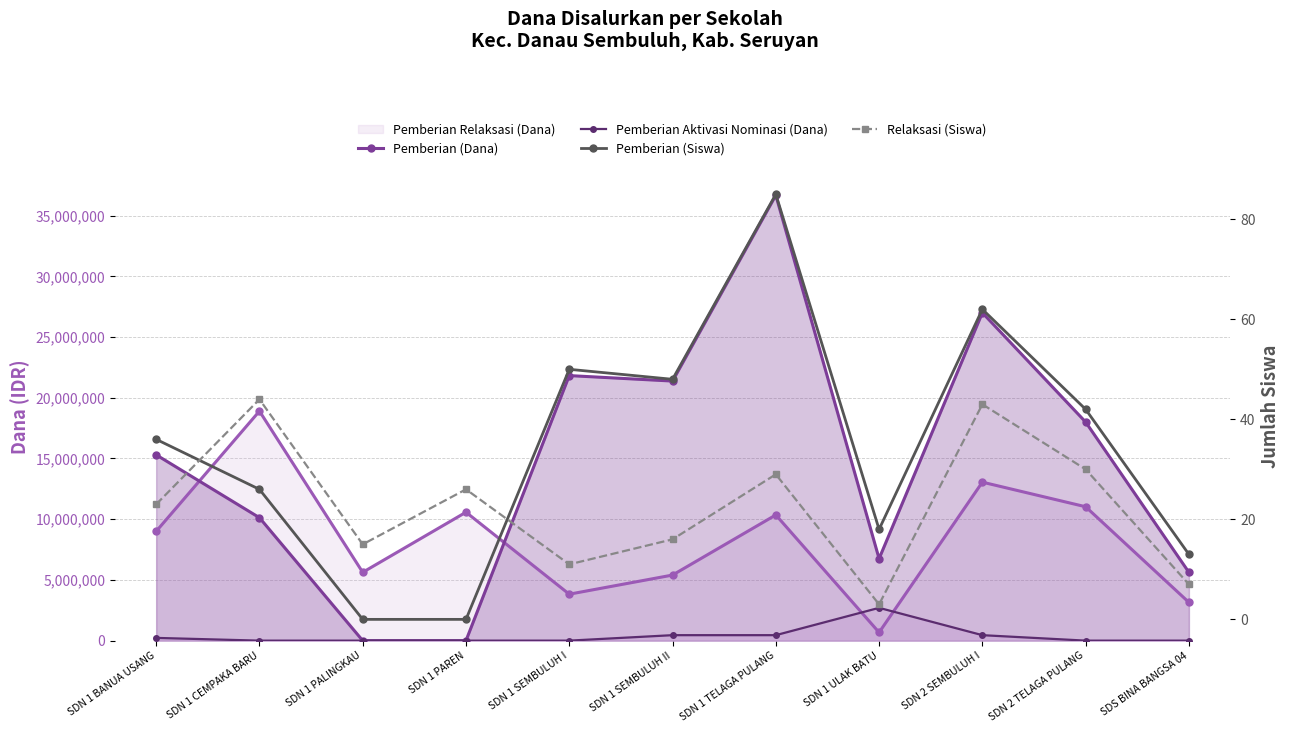

True or false: Pemberian Relaksasi (Dana) and Pemberian (Siswa) cross at least once.

False